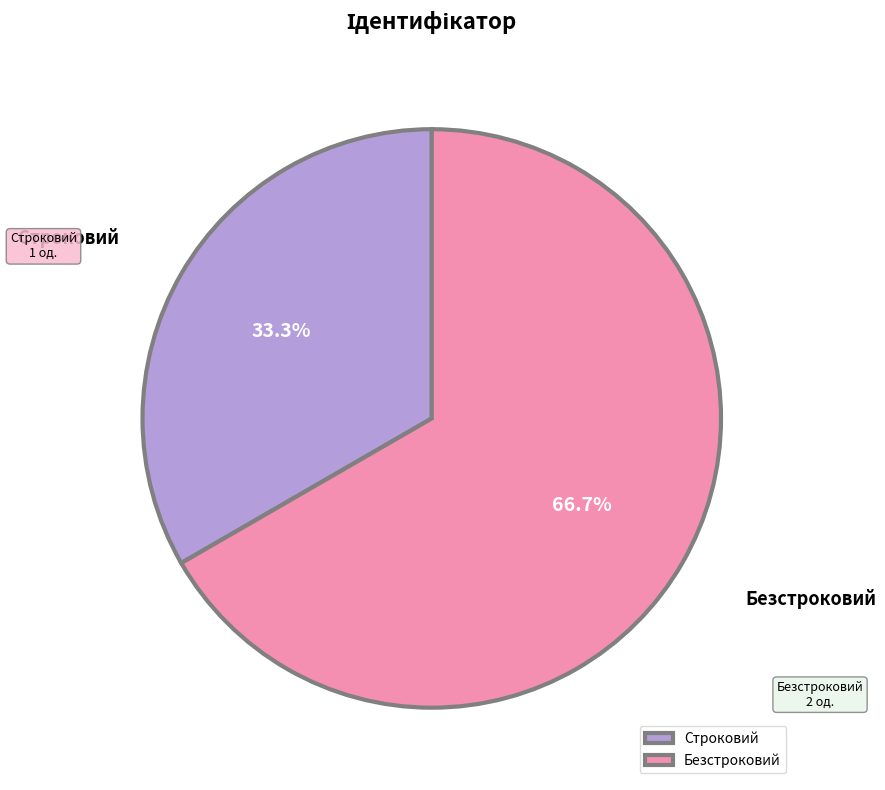

How many slices are in this pie chart?

2